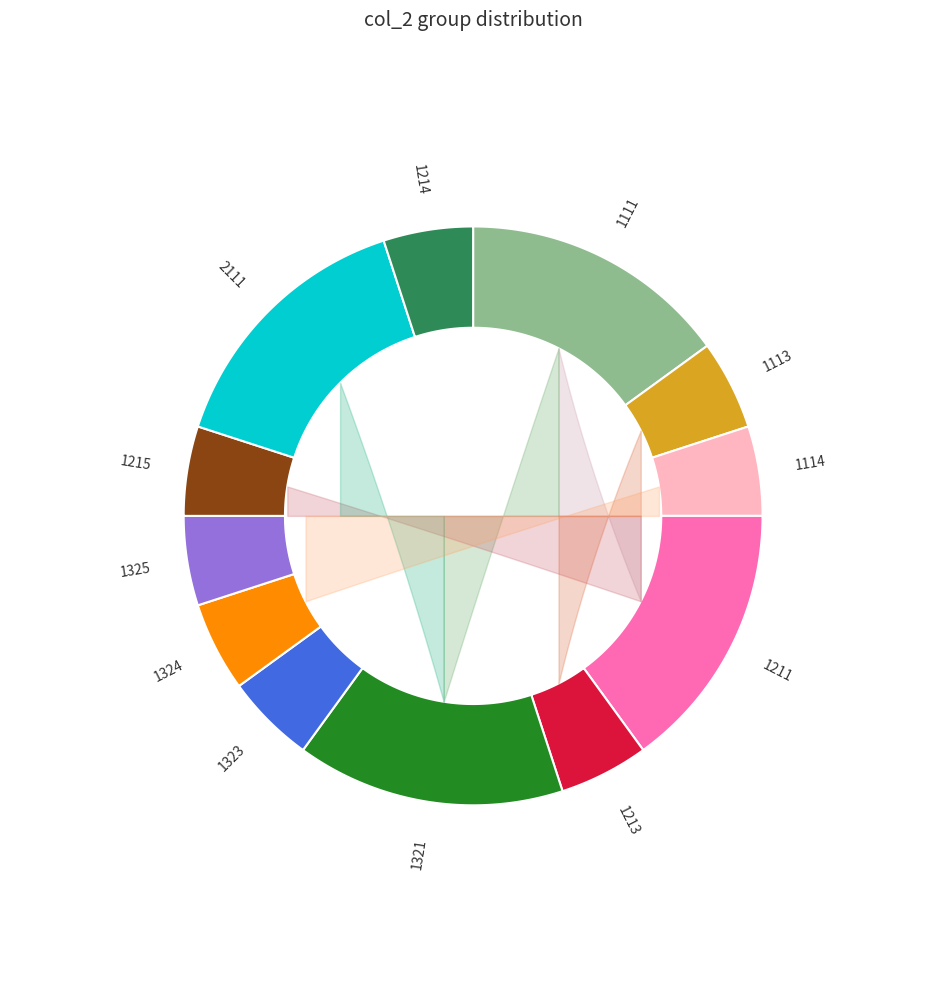

Does 1324 account for over 50% of the chart?

No